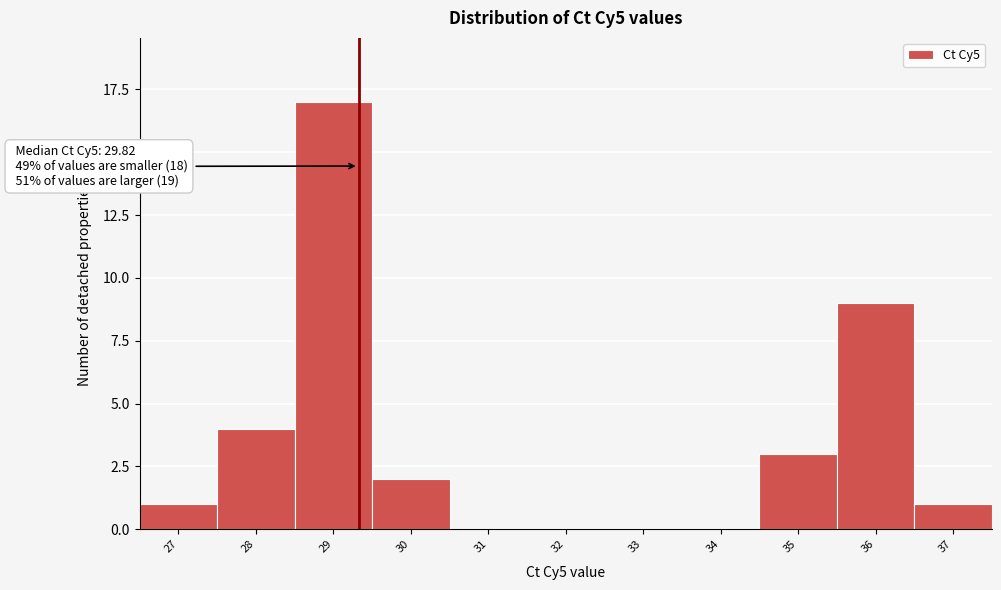

Reading left to right, what are all the values shown in this chart?

27=1	28=4	29=17	30=2	31=0	32=0	33=0	34=0	35=3	36=9	37=1